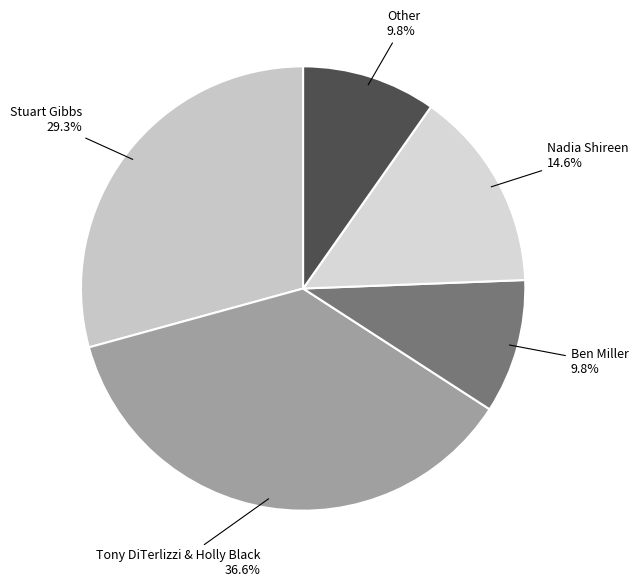

How many slices are in this pie chart?

5